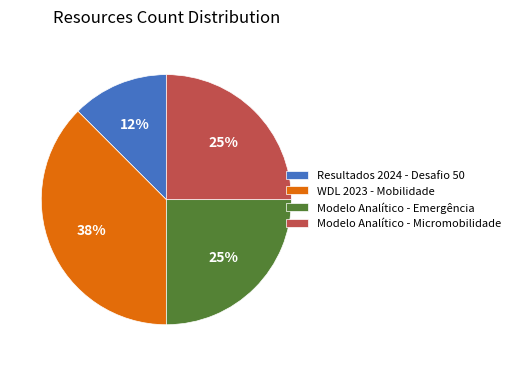

Which category has the biggest portion of the pie?

WDL 2023 - Mobilidade